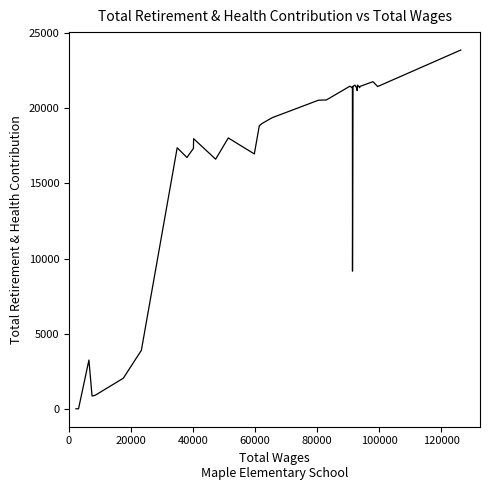

What is the greatest value displayed?

23867